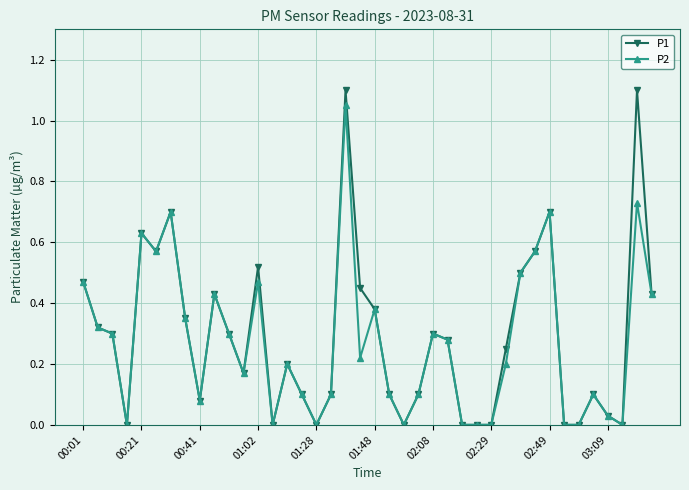

Which series has the largest range (max minus min)?

P1